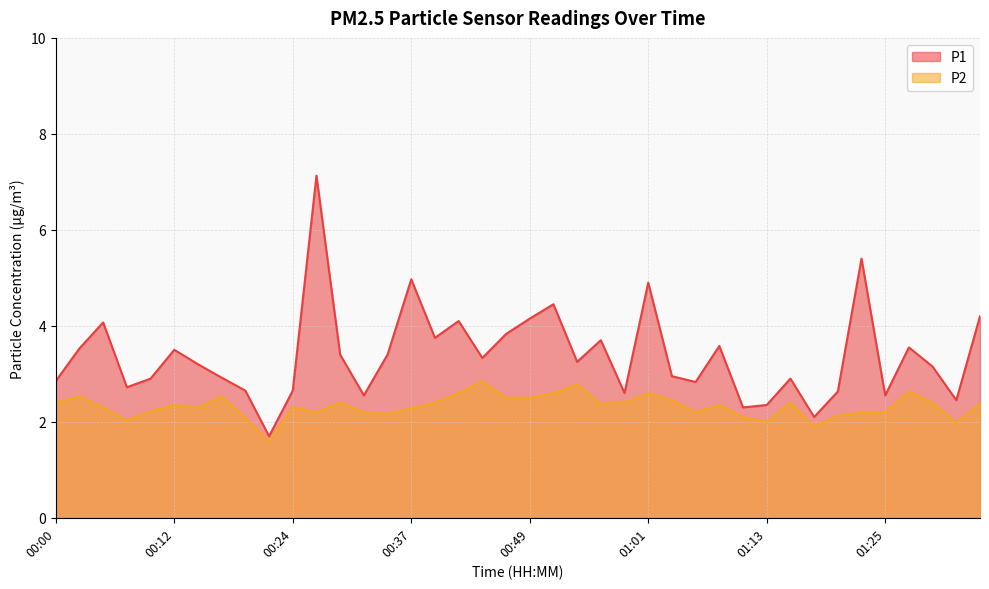

Reading left to right, extract all data points from this chart.

P1: 00:00=2.9	00:03=3.5	00:05=4.1	00:07=2.7	00:10=2.9	00:12=3.5	00:15=3.2	00:17=2.9	00:20=2.6	00:22=1.7	00:24=2.6	00:27=7.1	00:29=3.4	00:32=2.5	00:34=3.4	00:37=5.0	00:39=3.8	00:42=4.1	00:44=3.3	00:46=3.8	00:49=4.2	00:51=4.5	00:54=3.2	00:56=3.7	00:59=2.6	01:01=4.9	01:03=3.0	01:06=2.8	01:08=3.6	01:11=2.3	01:13=2.4	01:16=2.9	01:18=2.1	01:21=2.6	01:23=5.4	01:25=2.5	01:28=3.5	01:30=3.1	01:33=2.5	01:35=4.2
P2: 00:00=2.4	00:03=2.5	00:05=2.3	00:07=2.0	00:10=2.2	00:12=2.4	00:15=2.3	00:17=2.5	00:20=2.1	00:22=1.6	00:24=2.3	00:27=2.2	00:29=2.4	00:32=2.2	00:34=2.2	00:37=2.3	00:39=2.4	00:42=2.6	00:44=2.9	00:46=2.5	00:49=2.5	00:51=2.6	00:54=2.8	00:56=2.4	00:59=2.4	01:01=2.6	01:03=2.5	01:06=2.2	01:08=2.4	01:11=2.1	01:13=2.0	01:16=2.4	01:18=1.9	01:21=2.1	01:23=2.2	01:25=2.2	01:28=2.6	01:30=2.4	01:33=2.0	01:35=2.4